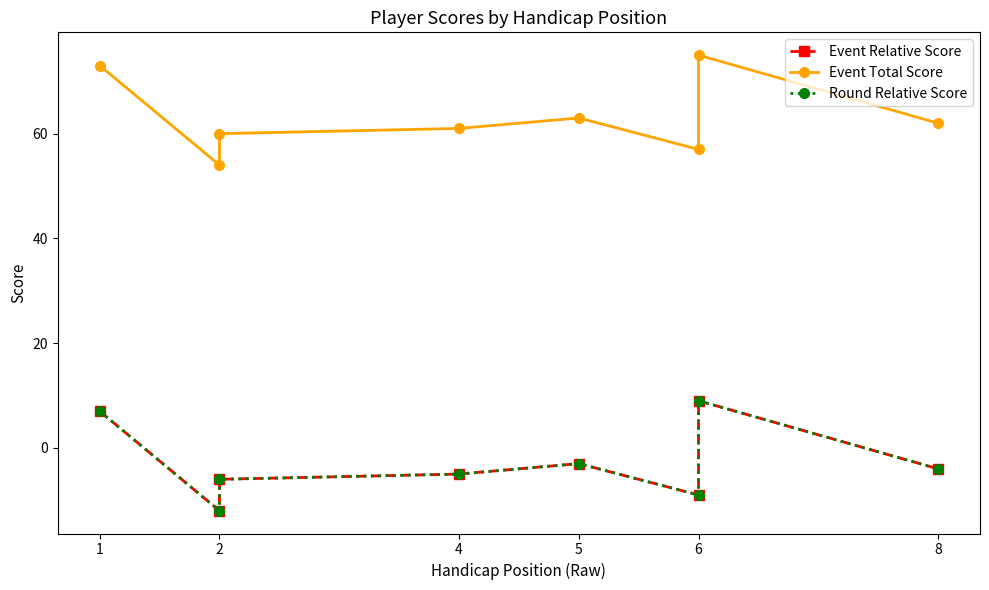

Which series has the largest total across all categories?

Event Total Score